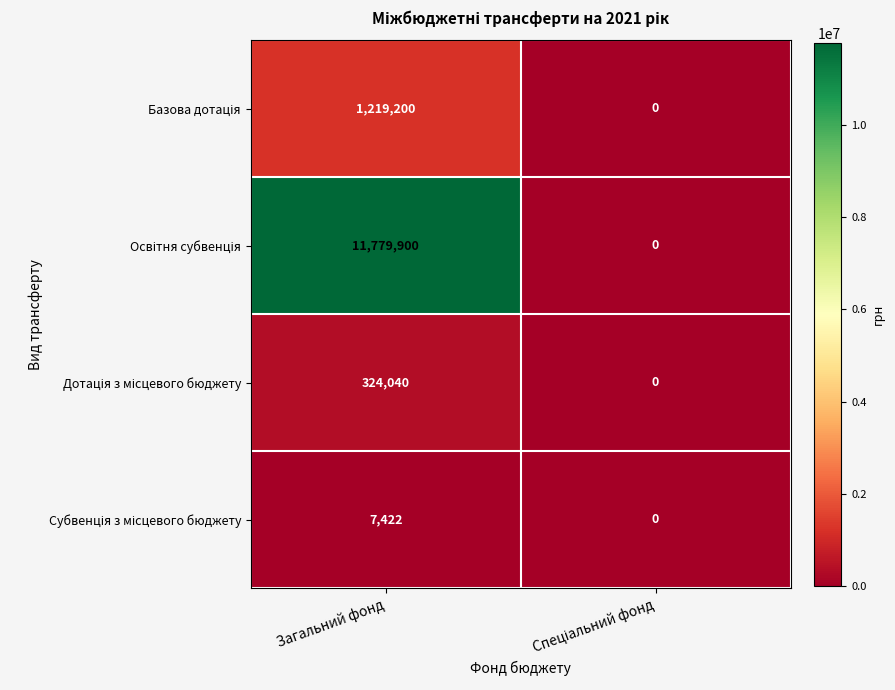

Which category has the highest value across all series?

Загальний фонд